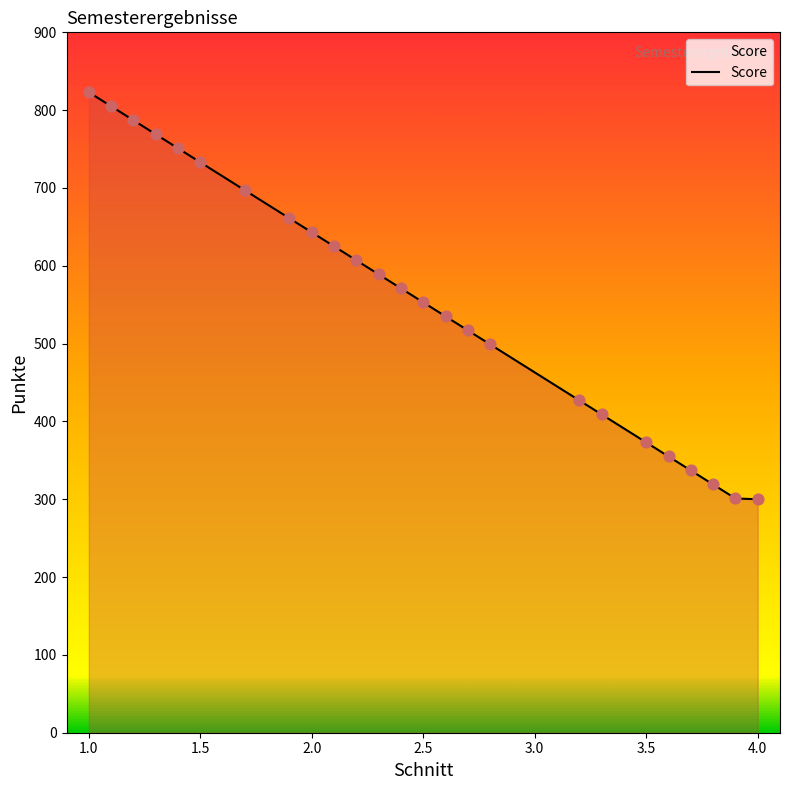

What is the smallest value displayed?

300